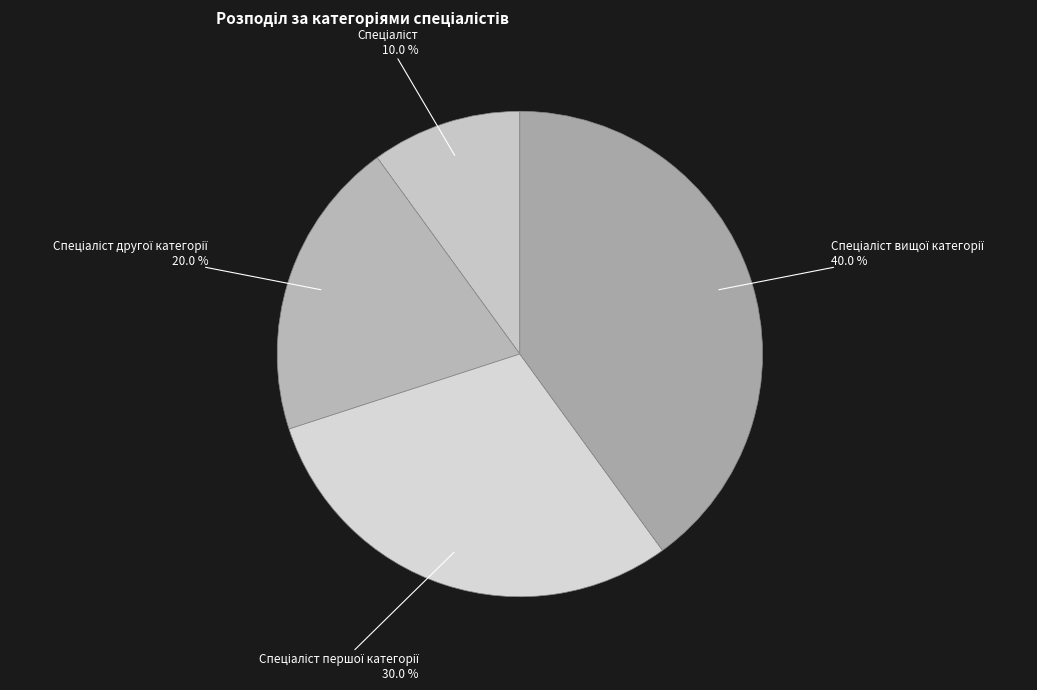

Does any single category account for the majority?

No